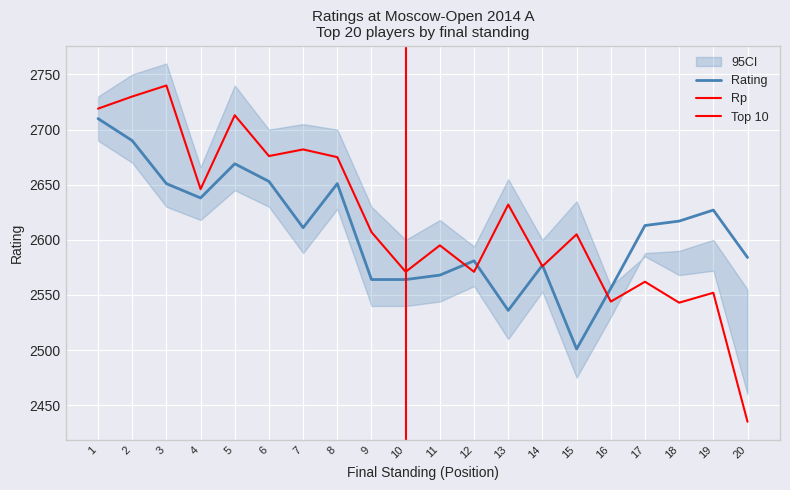

Which series has the largest total across all categories?

Rp